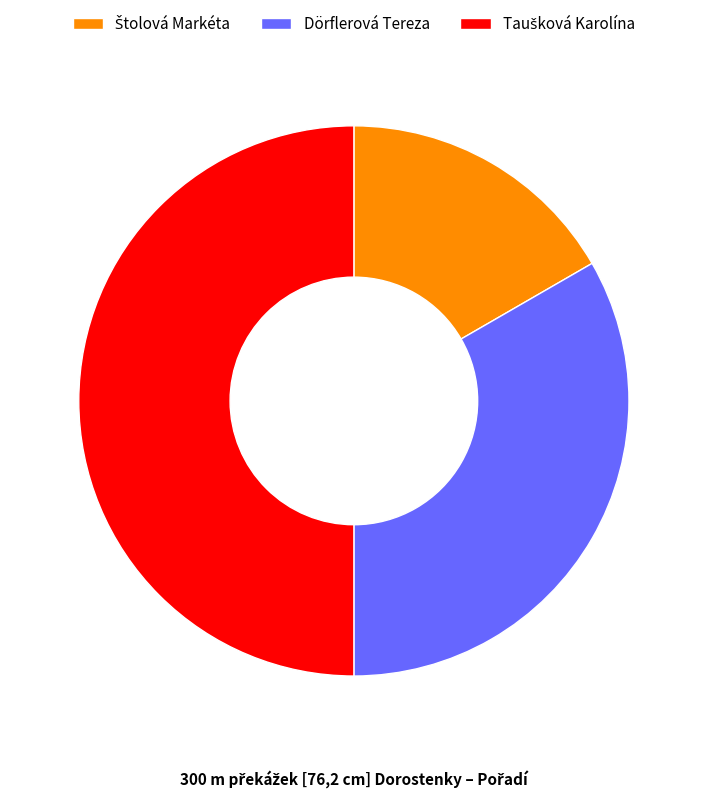

The Dörflerová Tereza slice represents 44% of the pie. True or false?

False